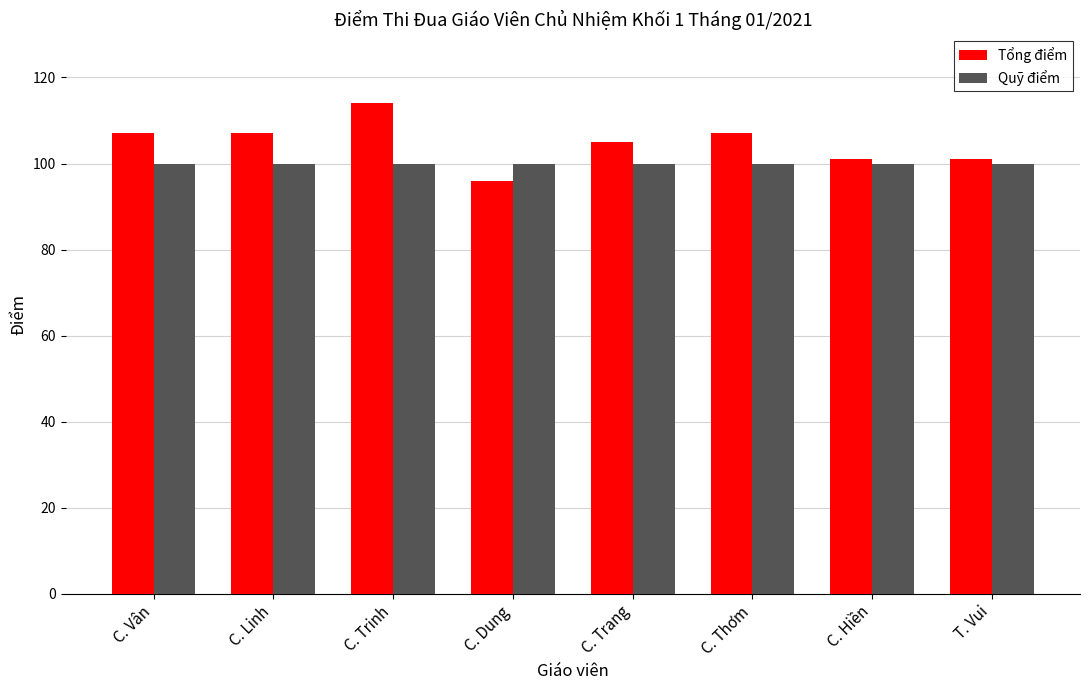

What is the difference between the highest and lowest values at C. Dung?

4